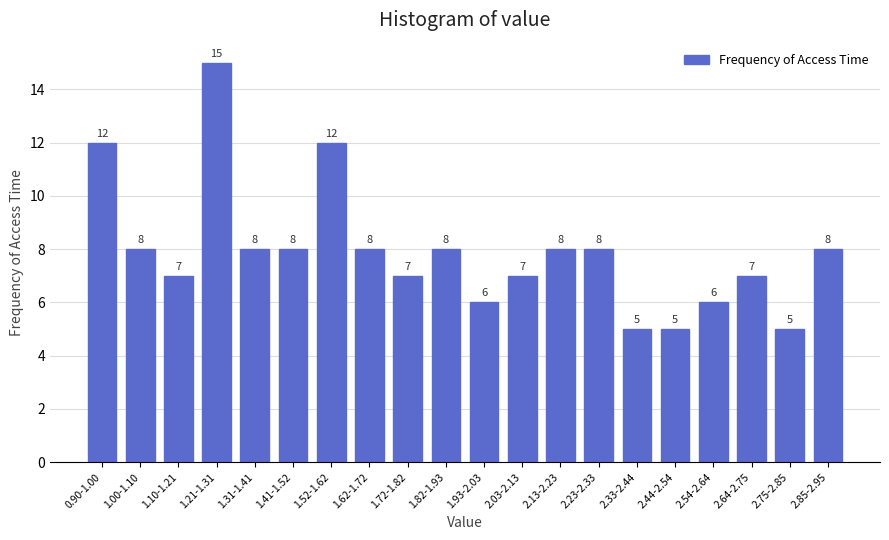

Reading left to right, what are all the values shown in this chart?

12	8	7	15	8	8	12	8	7	8	6	7	8	8	5	5	6	7	5	8